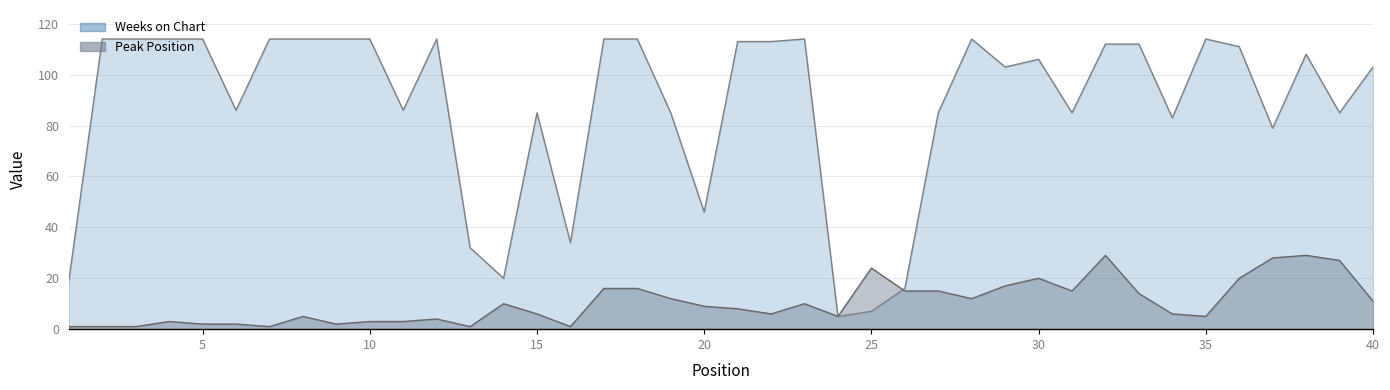

Rank the categories by Peak Position value from lowest to highest.

1, 2, 3, 7, 13, 16, 5, 6, 9, 4, 10, 11, 12, 8, 24, 35, 15, 22, 34, 21, 20, 14, 23, 40, 19, 28, 33, 26, 27, 31, 17, 18, 29, 30, 36, 25, 39, 37, 32, 38